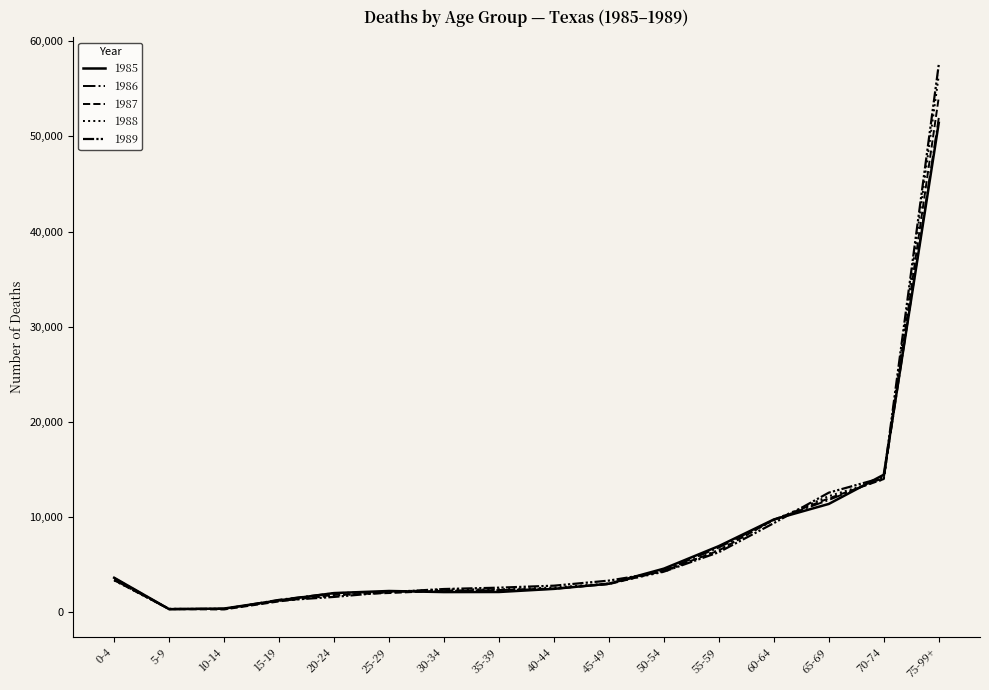

What is the total value across all series at 20-24?

9237